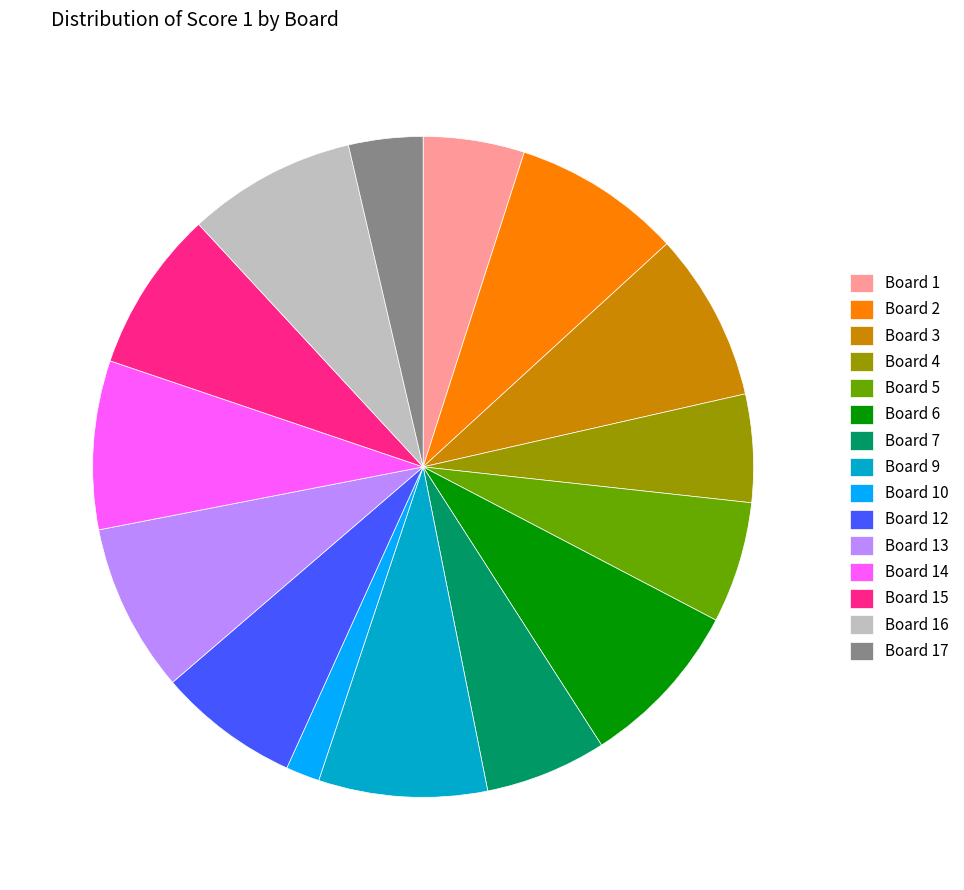

Approximately how many times larger is the value at Board 16 compared to Board 17?

2.3